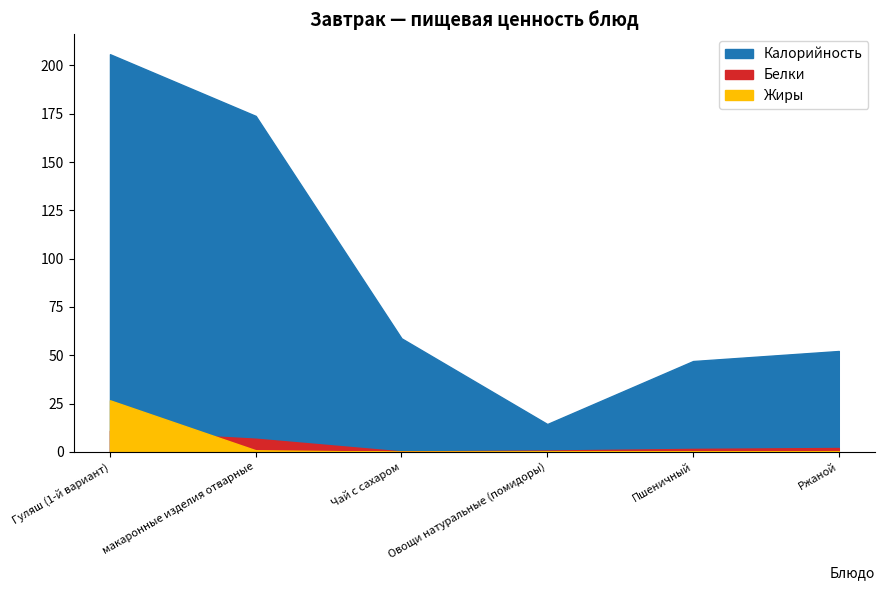

Reading right to left, extract all data points from this chart.

Калорийность: Ржаной=52.2	Пшеничный=47.0	Овощи натуральные (помидоры)=14.4	Чай с сахаром=58.8	макаронные изделия отварные=173.9	Гуляш (1-й вариант)=205.8
Белки: Ржаной=2.0	Пшеничный=1.5	Овощи натуральные (помидоры)=0.7	Чай с сахаром=0.2	макаронные изделия отварные=6.8	Гуляш (1-й вариант)=10.9
Жиры: Ржаной=0.4	Пшеничный=0.2	Овощи натуральные (помидоры)=0.1	Чай с сахаром=0.0	макаронные изделия отварные=0.8	Гуляш (1-й вариант)=26.7